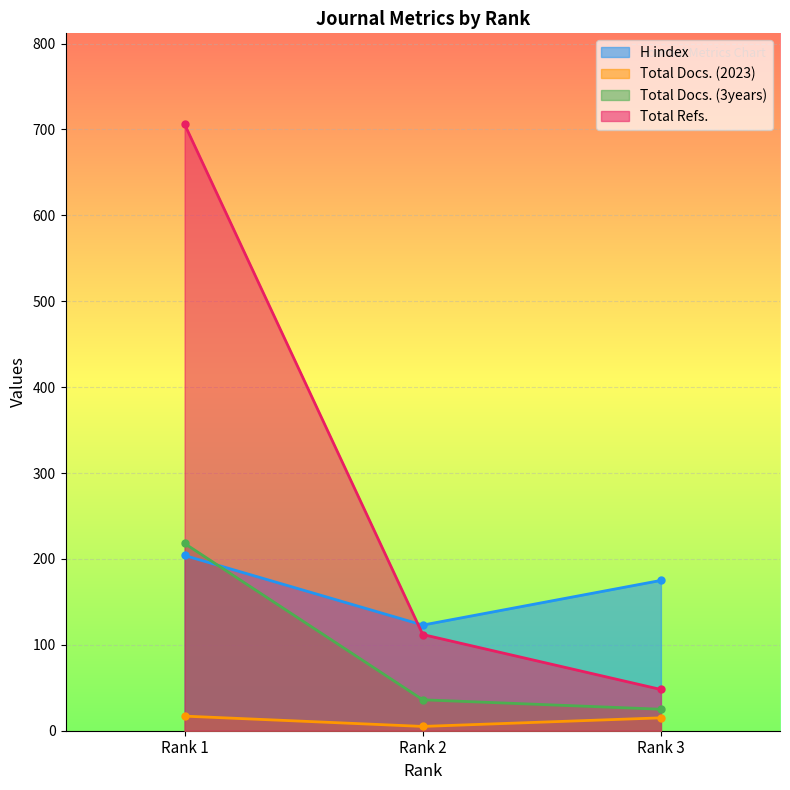

The Total Docs. (3years) series shows 42 at Rank 3. True or false?

False